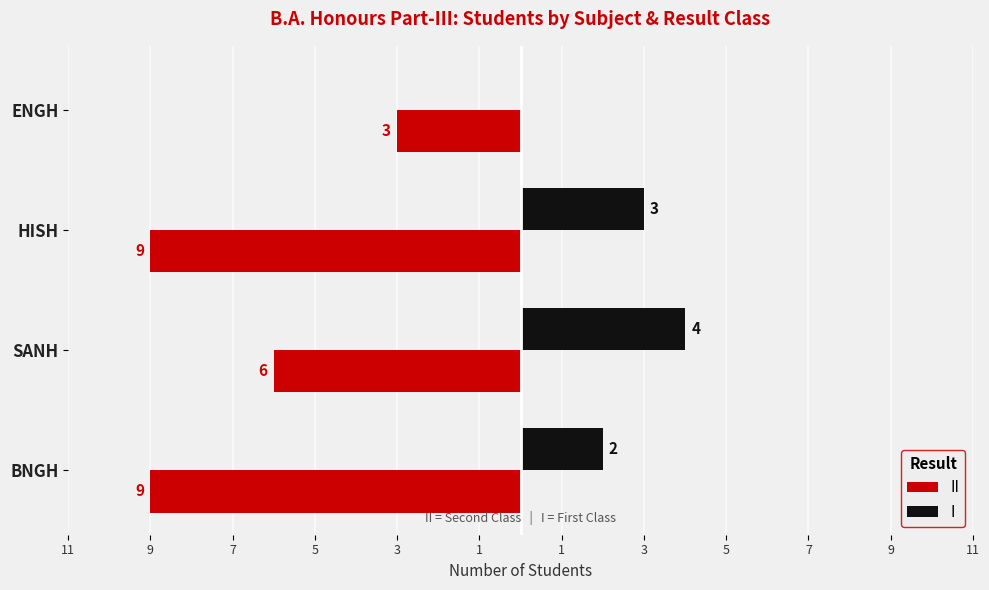

What are all the series names shown in the legend?

II, I